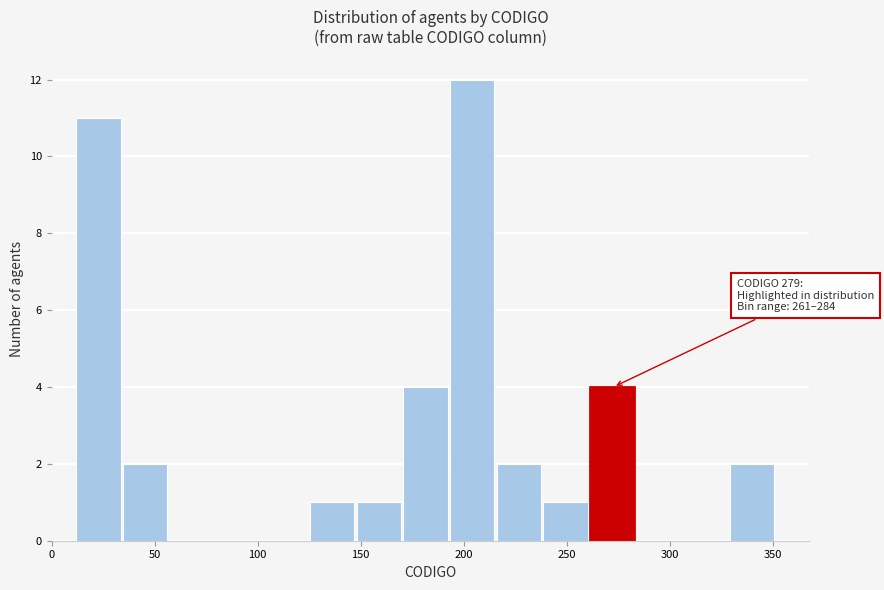

Which range on the x-axis has the tallest bar?

195 to 215